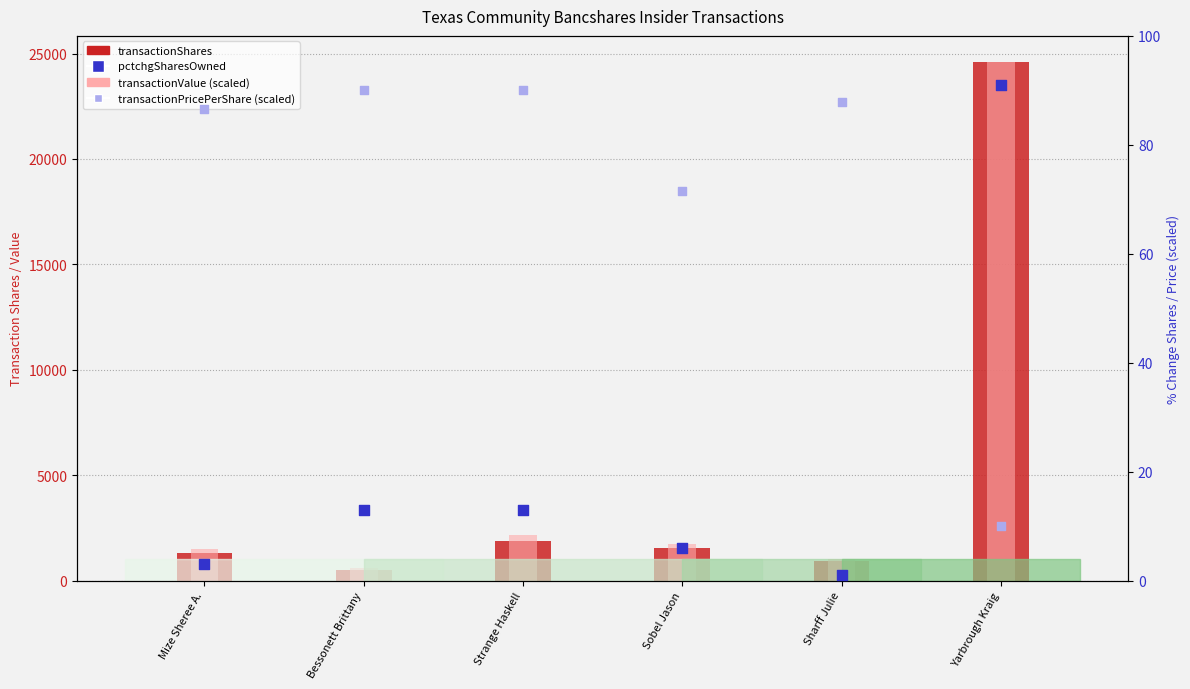

What is the total value across all series at Bessonett Brittany?

1223.3